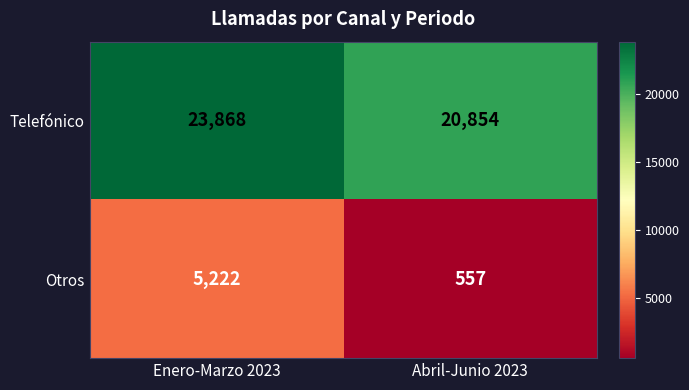

What is the approximate value of Otros at Abril-Junio 2023, to the nearest 100?

600